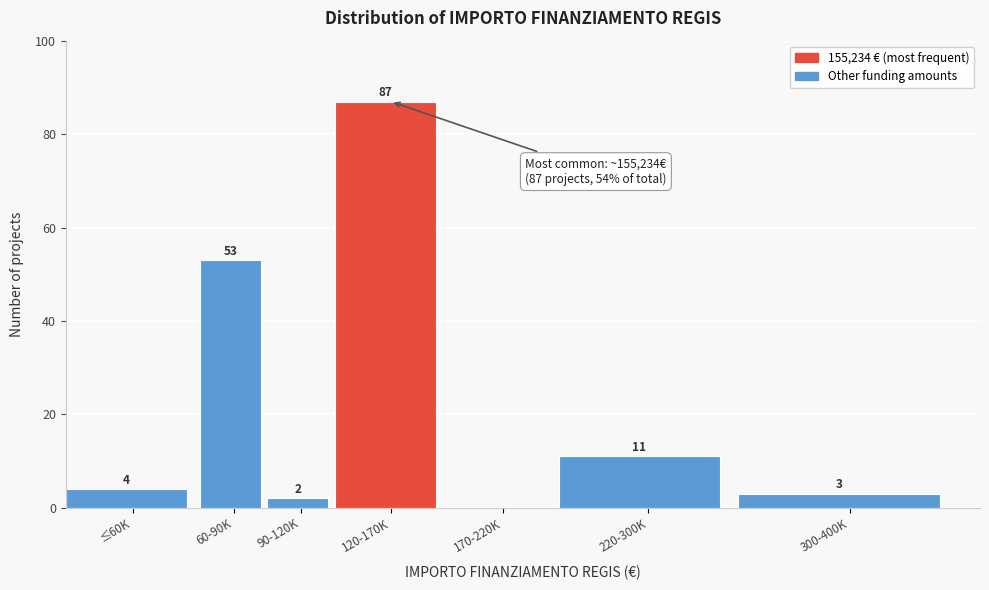

Reading left to right, list all the values displayed in this chart.

≤60K=4	60-90K=53	90-120K=2	120-170K=87	170-220K=0	220-300K=11	300-400K=3